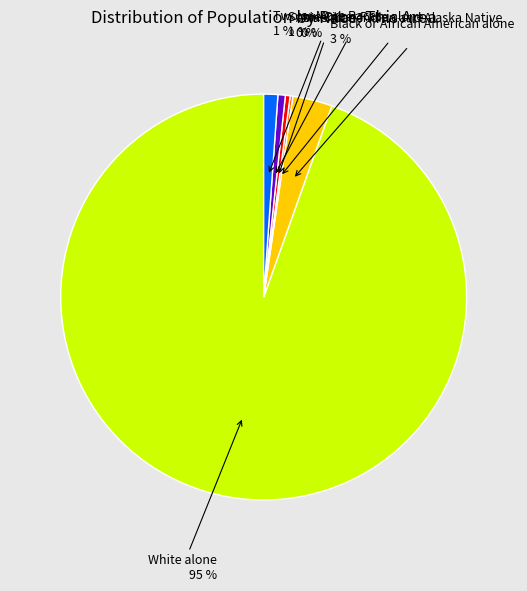

To the nearest percent, what is the average slice percentage?

17%